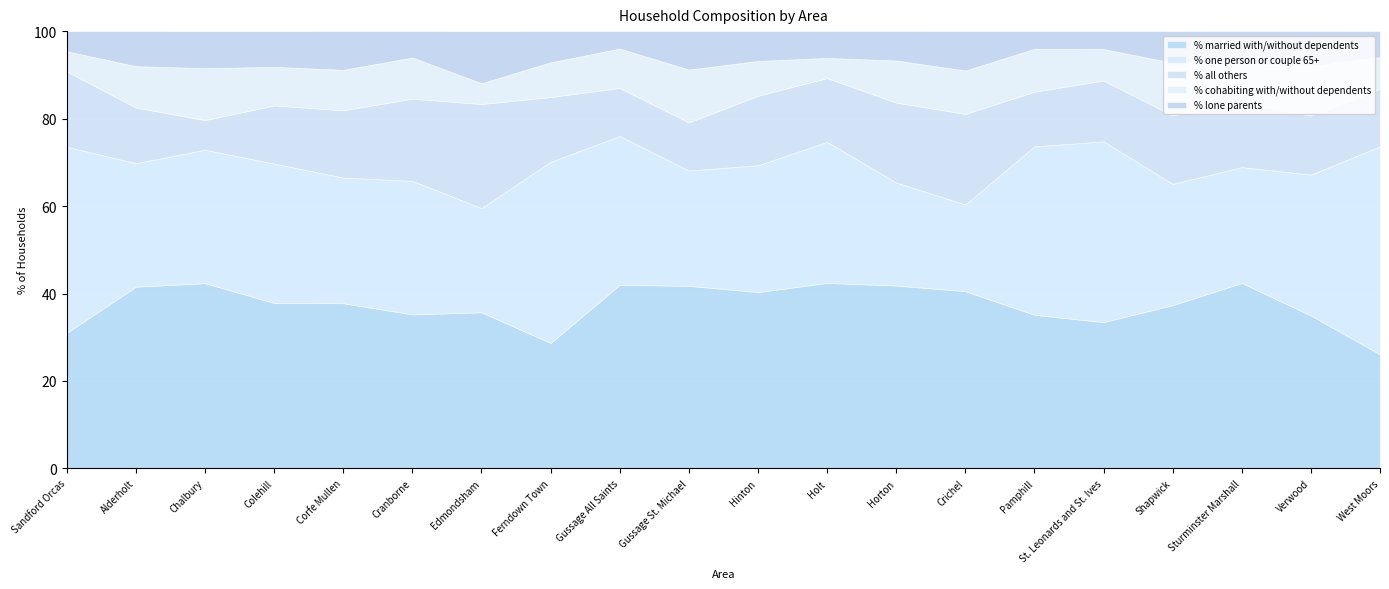

What is the minimum value for % cohabiting with/without dependents?

4.6